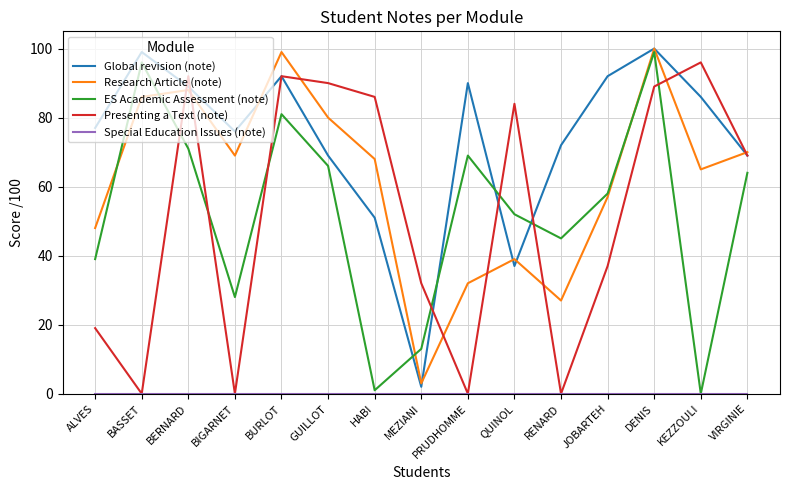

The ES Academic Assessment (note) series shows 69 at PRUDHOMME. True or false?

True